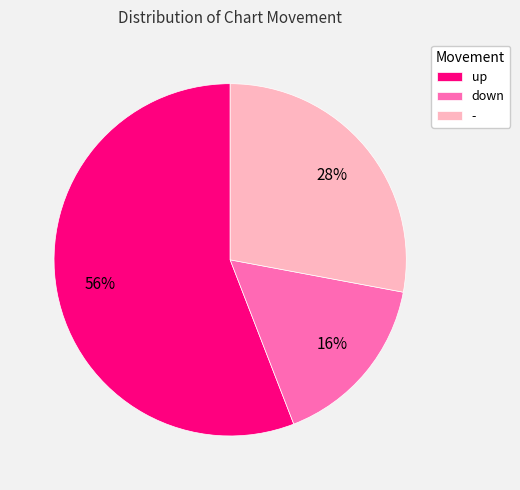

To the nearest percent, what is the combined percentage of - and down?

44%